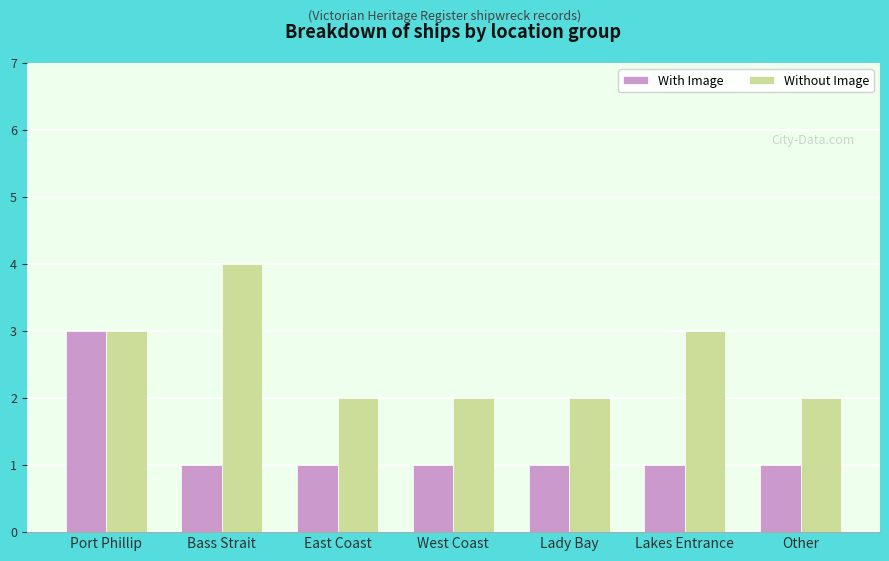

What is the highest value of the With Image series?

3